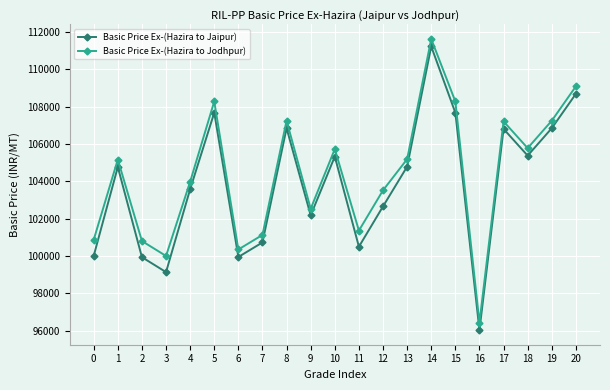

What is the total value across all series at 2?

200727